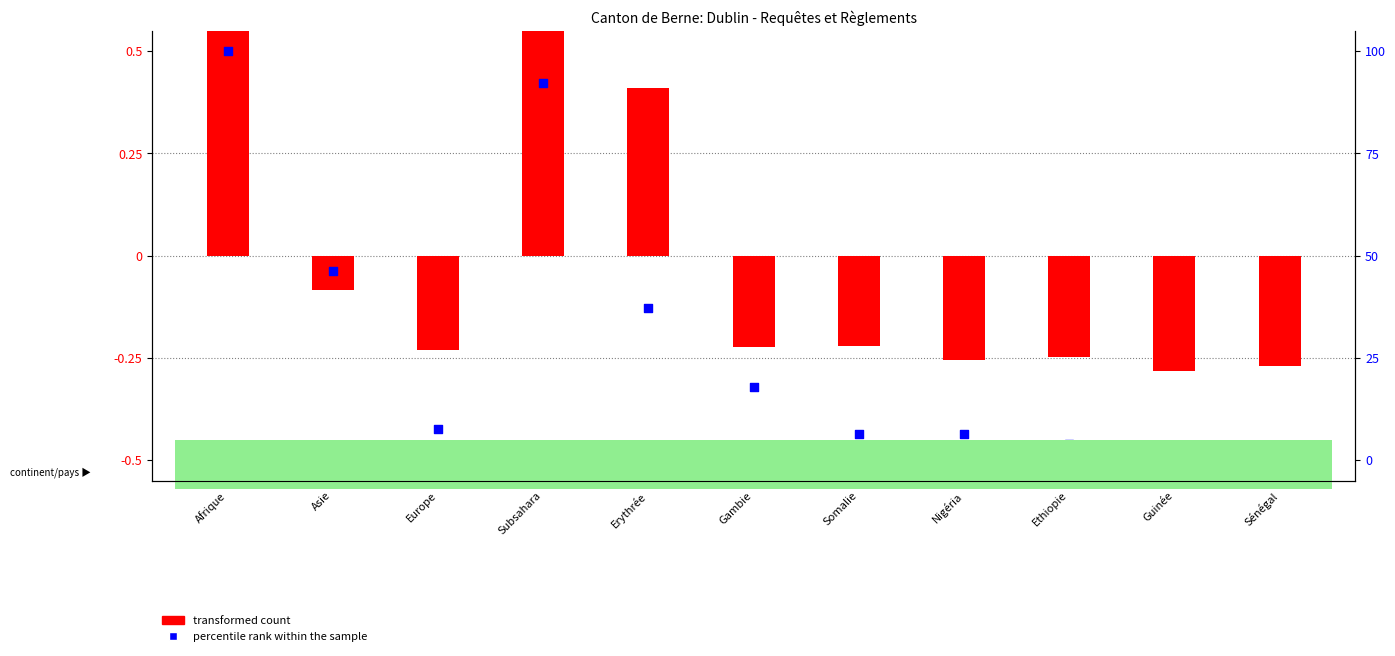

Which series reaches the maximum Y coordinate?

transformed count